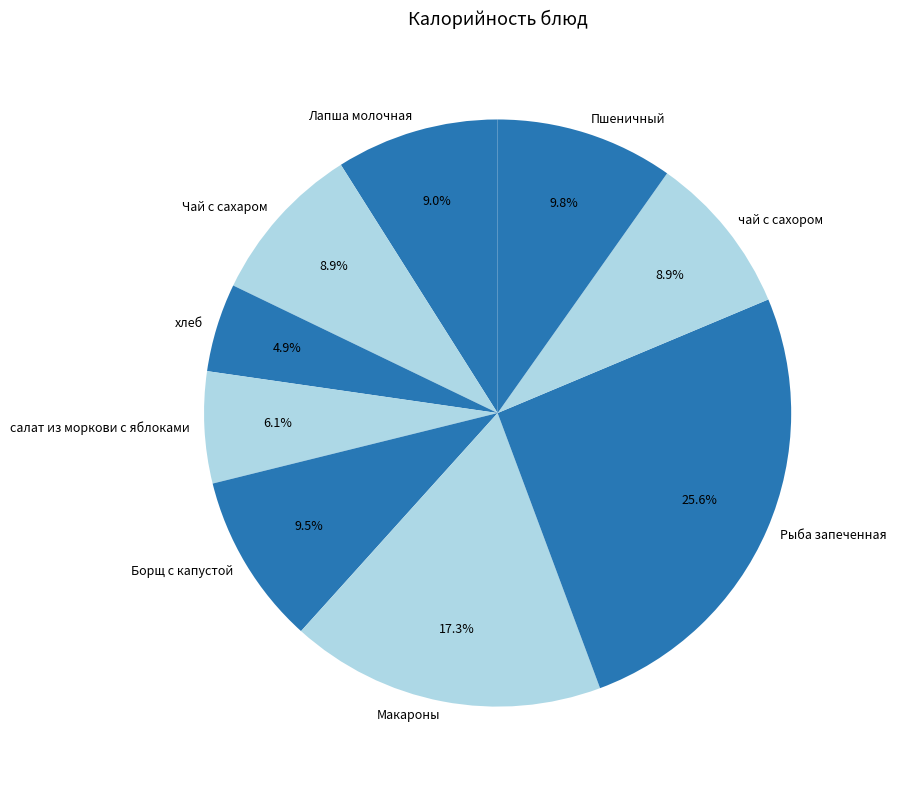

What percentage is the хлеб slice, to the nearest percent?

5%